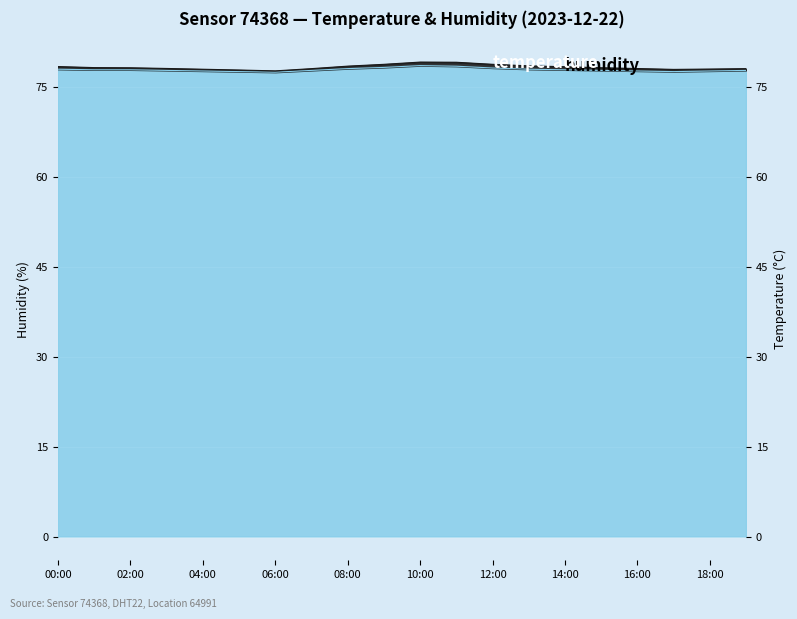

What is the value of the 5th point from the left?

77.7